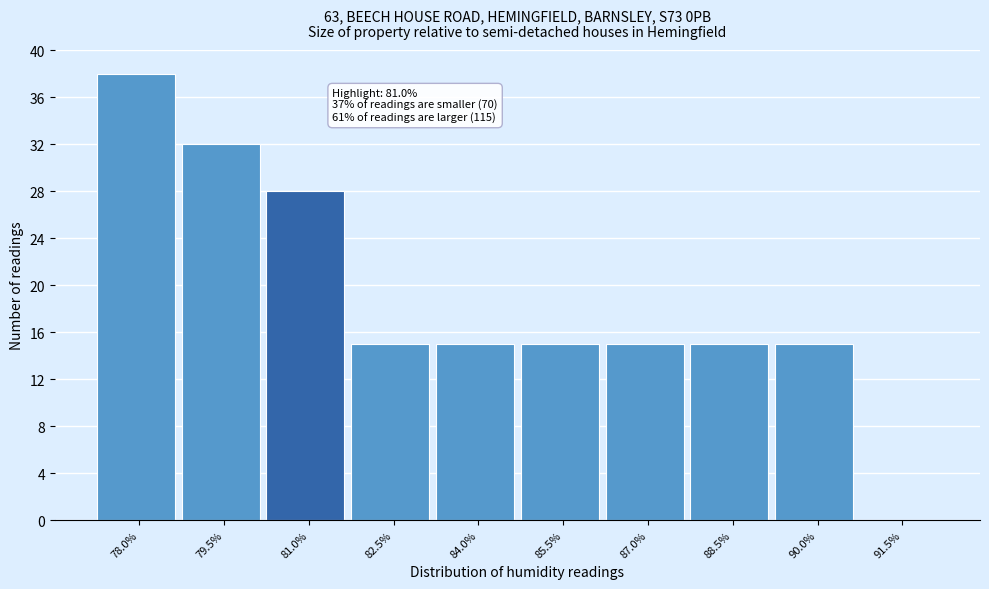

Reading left to right, list all the values displayed in this chart.

78.0%=38	79.5%=32	81.0%=28	82.5%=15	84.0%=15	85.5%=15	87.0%=15	88.5%=15	90.0%=15	91.5%=0